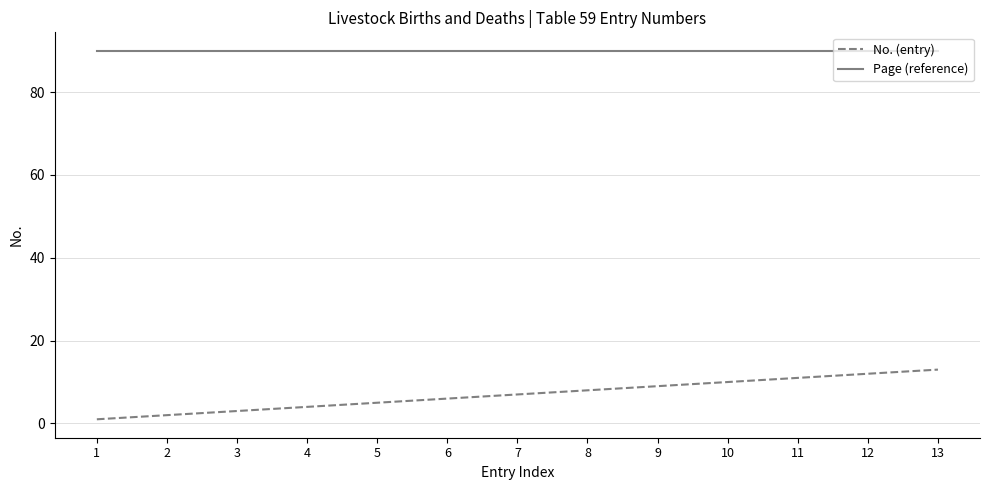

Is it true that Page (reference) equals 90 at 1?

True